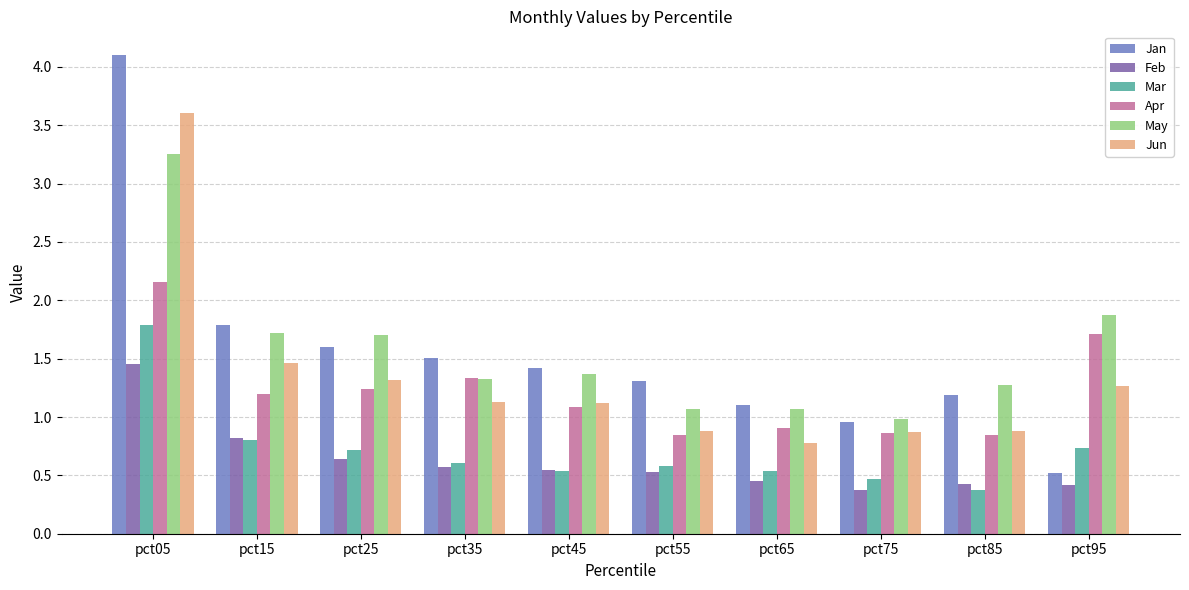

How many bars are there in total?

60